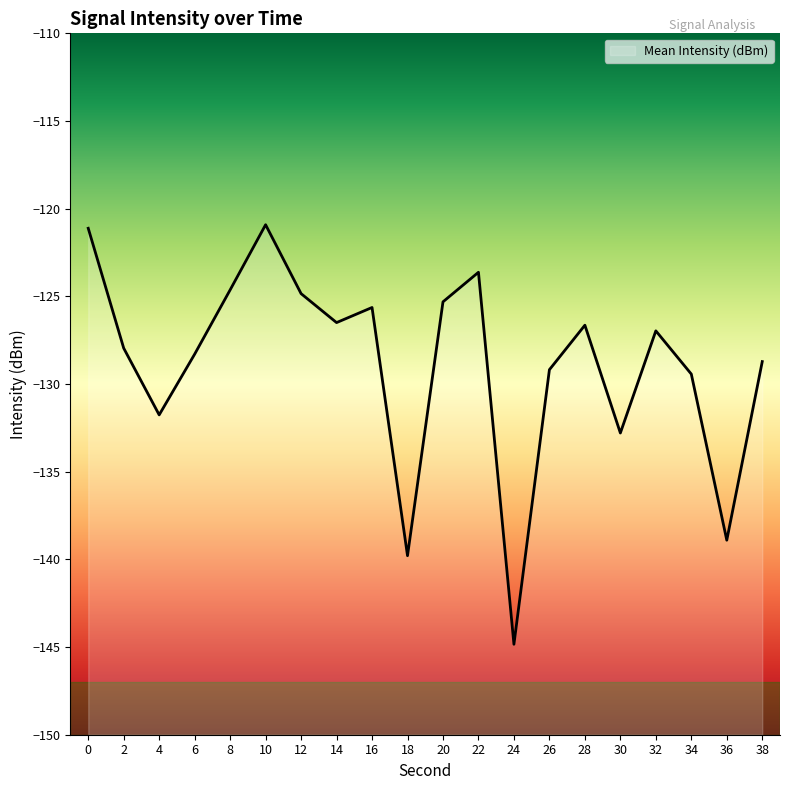

How many data points are less than -126?

13